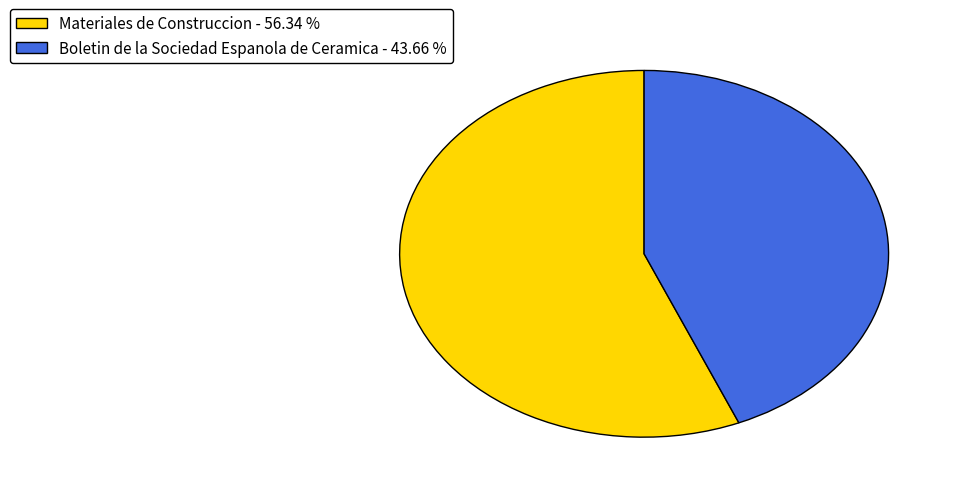

Which slice represents more than half of the pie?

Materiales de Construccion